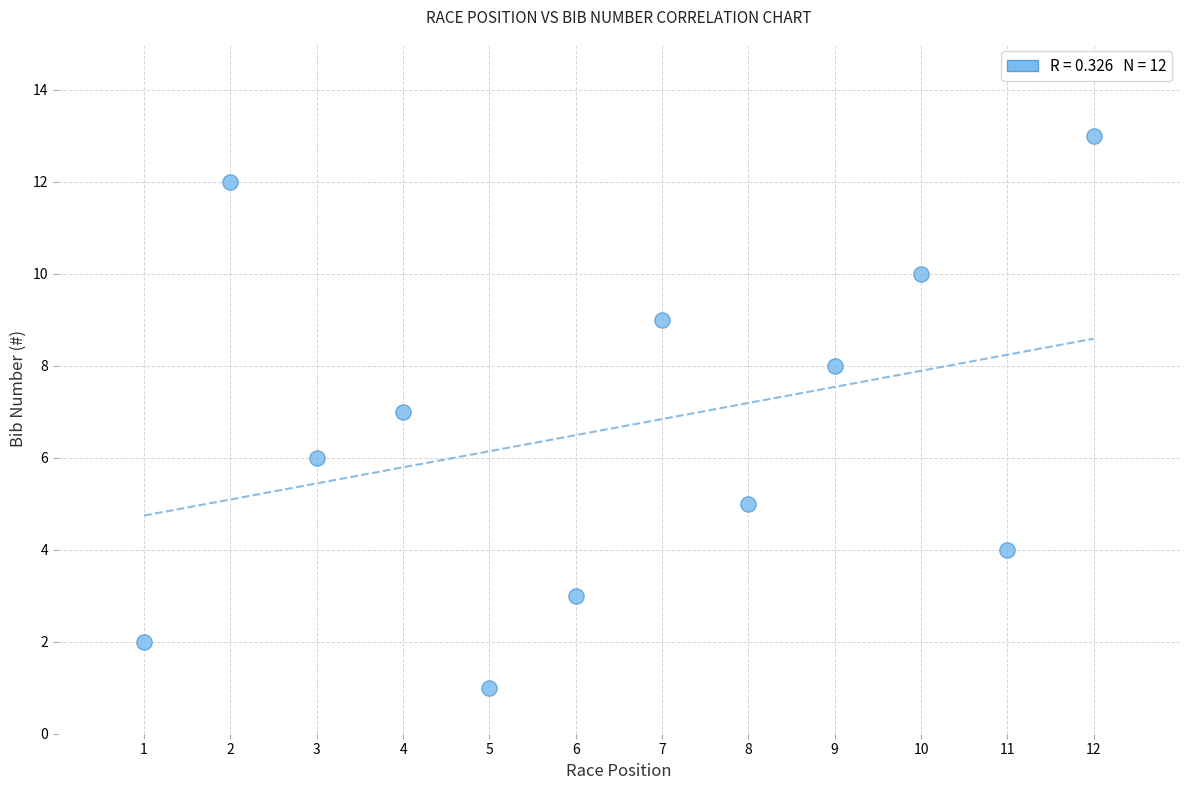

What is the range of X values (max minus min)?

11